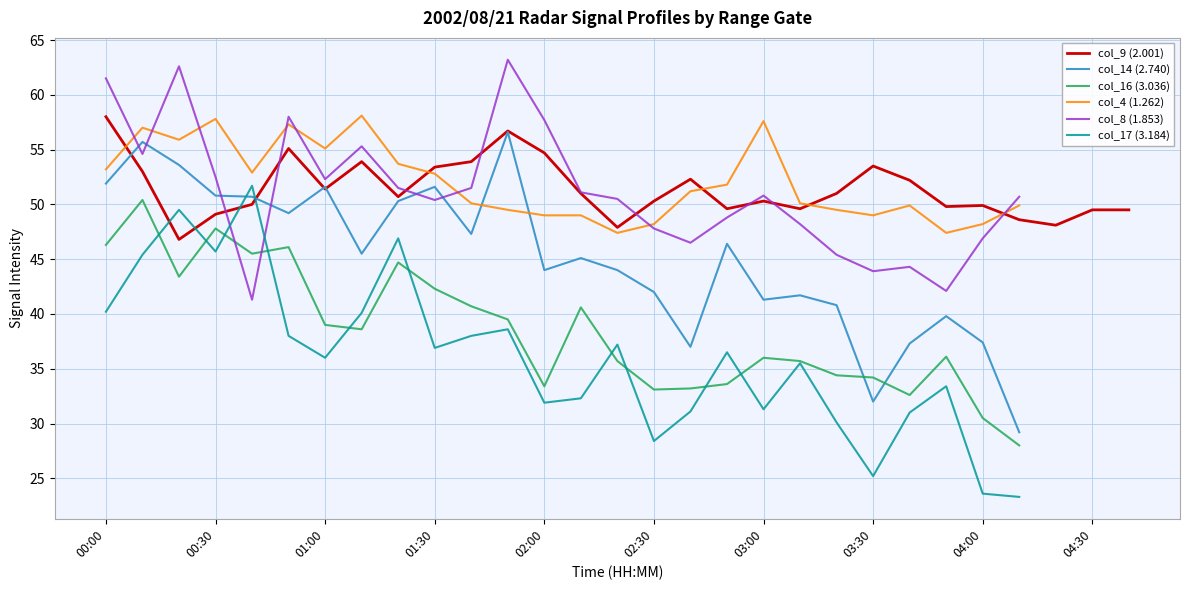

Rank the series at 13 from highest to lowest value.

col_8 (1.853), col_9 (2.001), col_4 (1.262), col_14 (2.740), col_16 (3.036), col_17 (3.184)